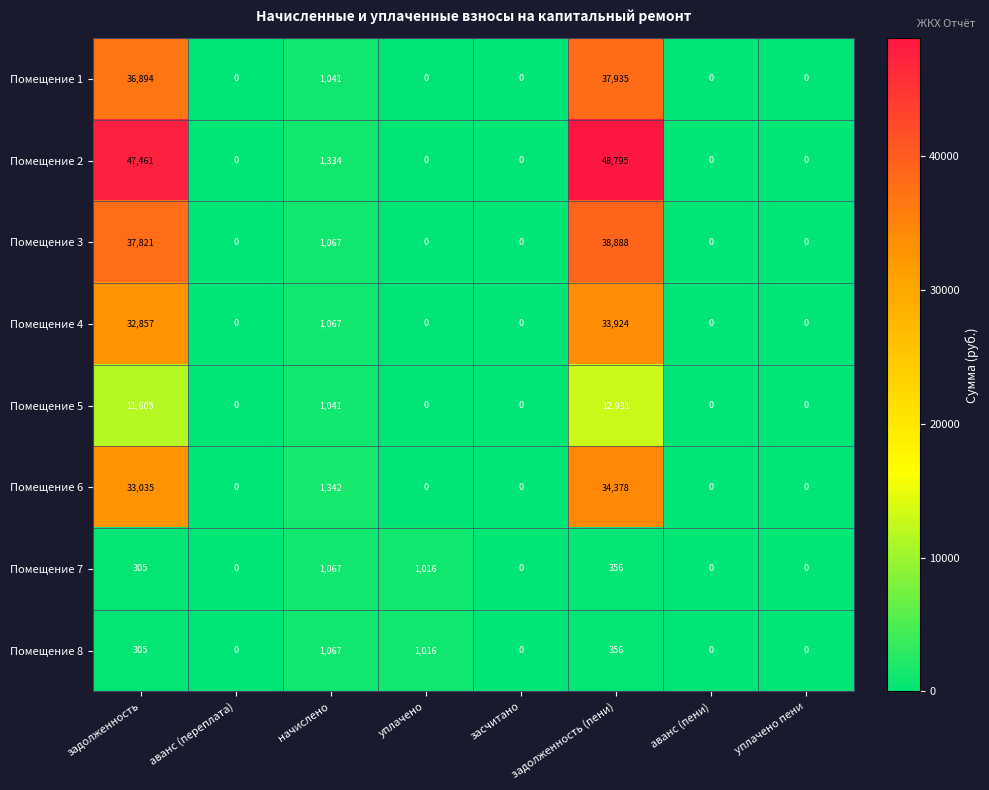

What is the average value of the Помещение 4 series?

8481